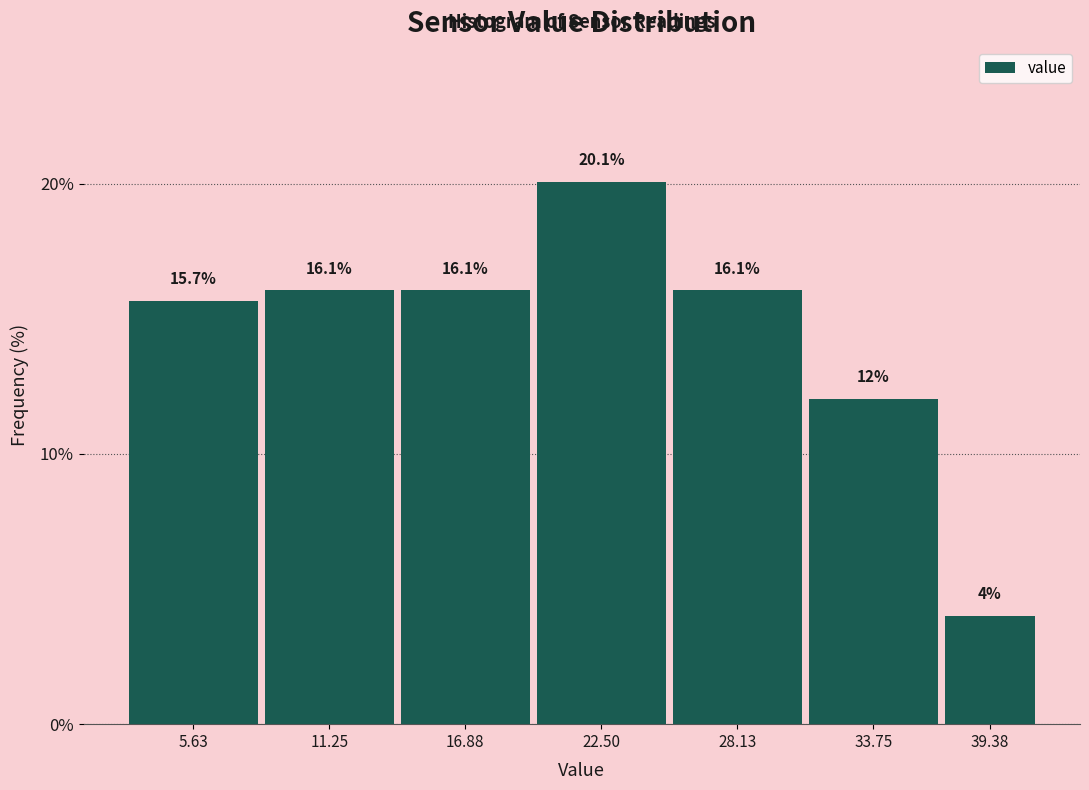

Reading left to right, list all the values displayed in this chart.

15.7	16.1	16.1	20.1	16.1	12.0	4.0